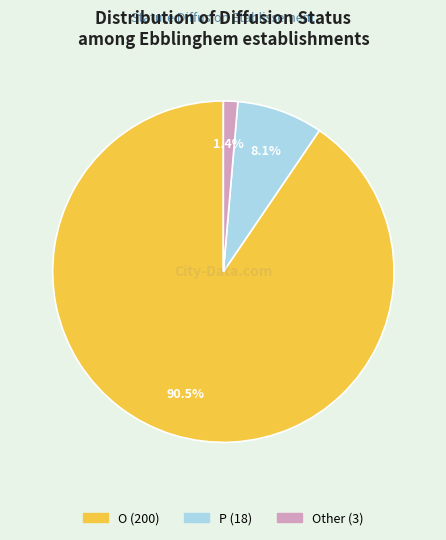

Does any single category account for the majority?

Yes